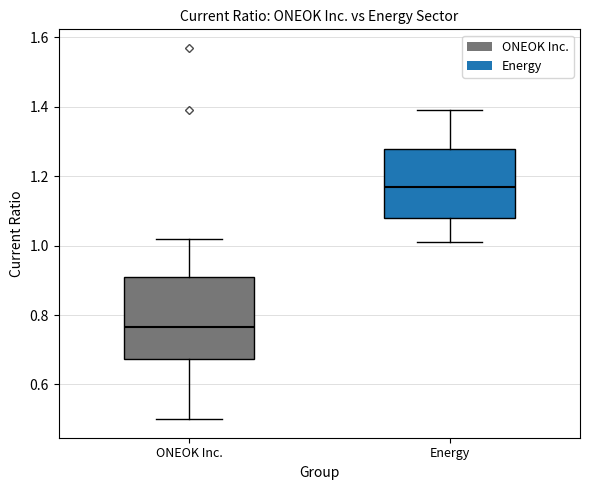

Which box has the highest median line?

Energy